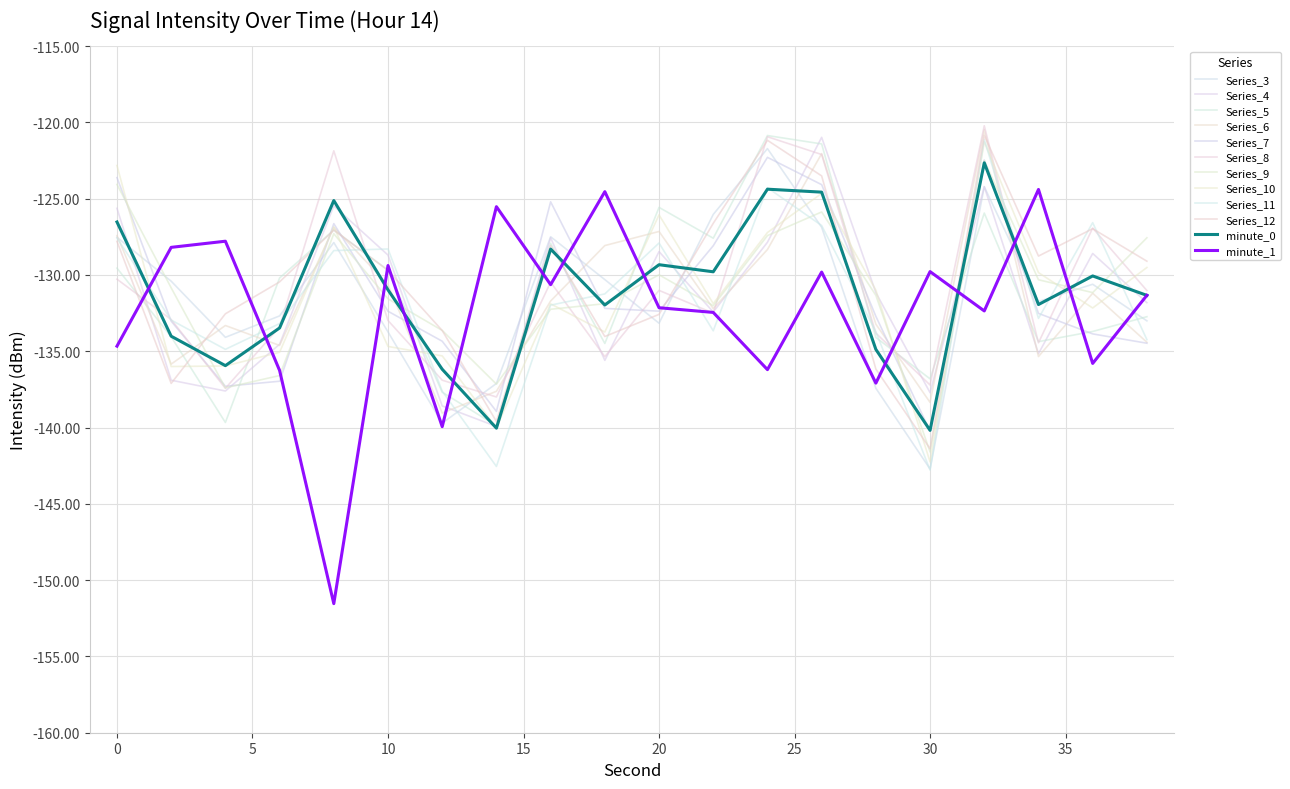

What is the difference between the maximum and second lowest values in the minute_0 series?

17.4